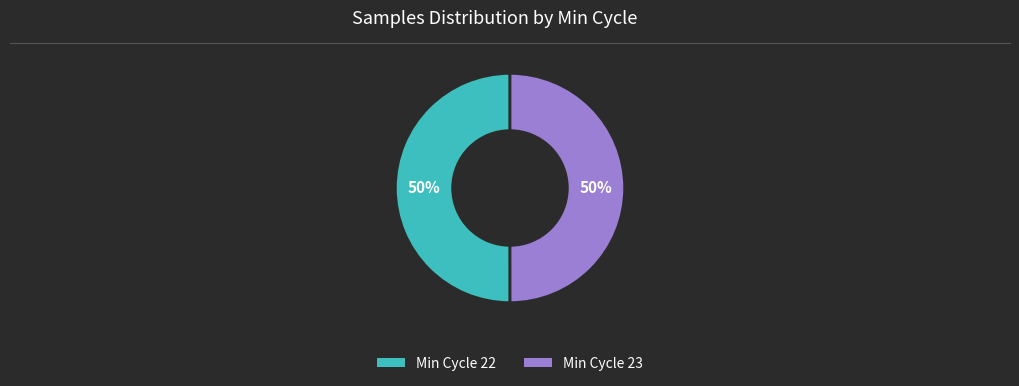

To the nearest percent, what is the average slice percentage?

50%